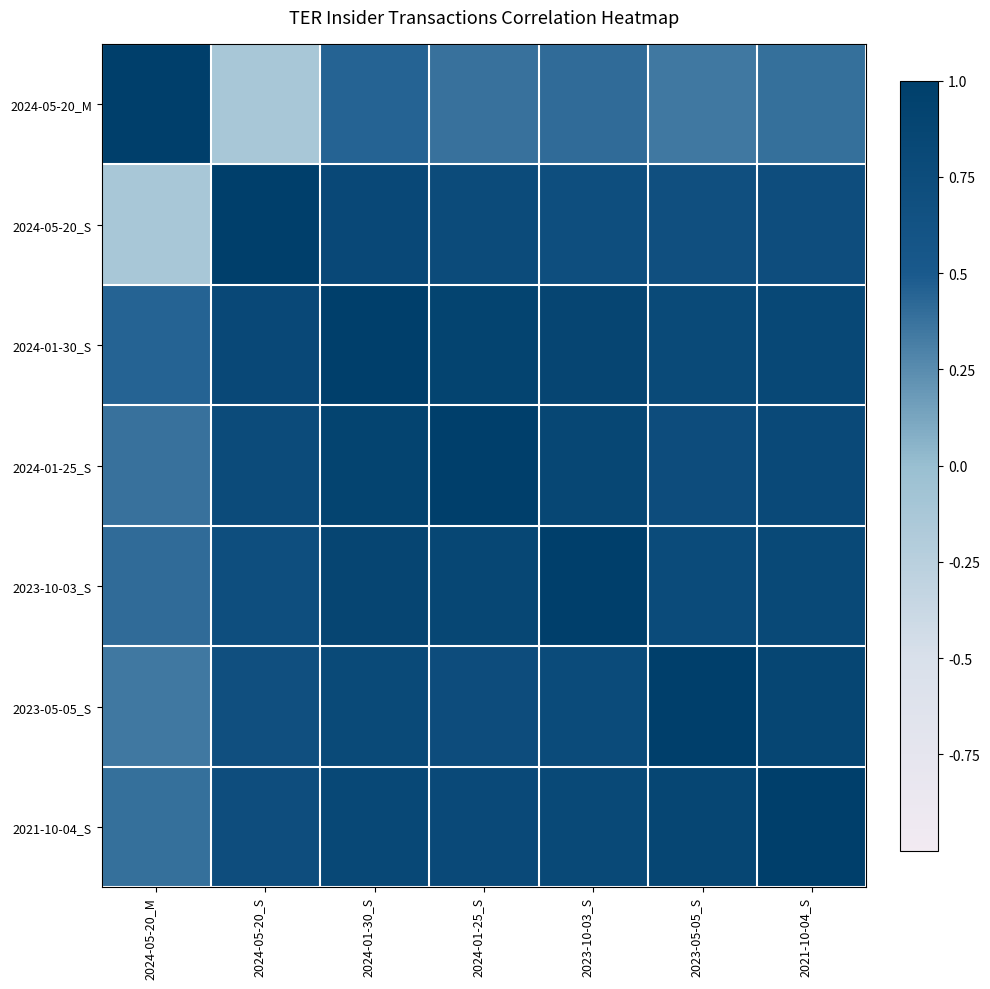

What is the smallest value displayed?

-0.1